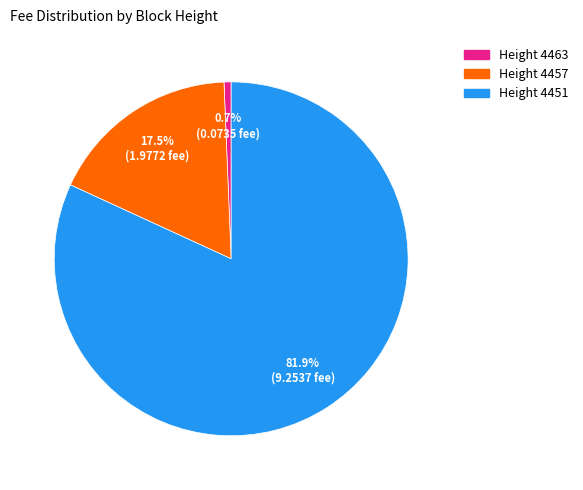

How many segments does this pie chart have?

3